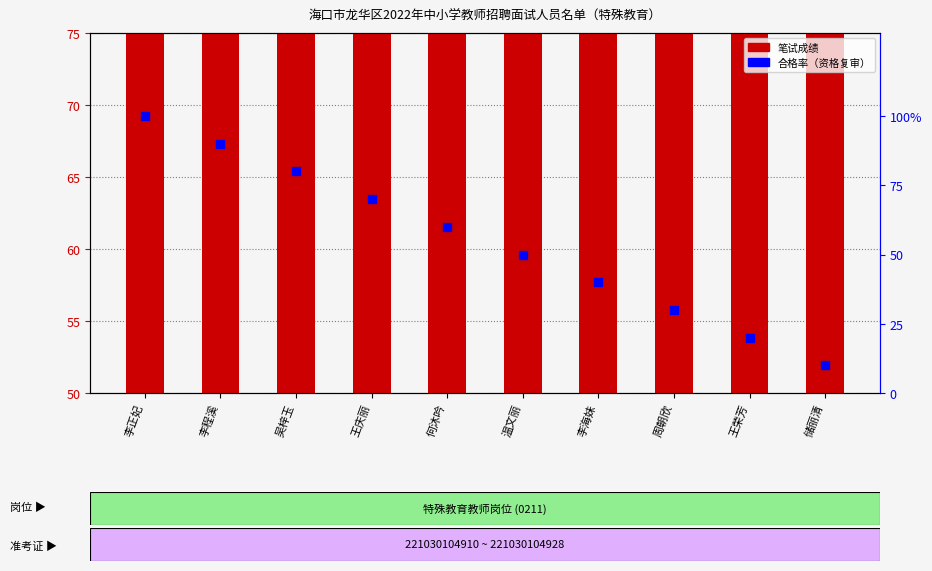

Which series has the largest total across all categories?

笔试成绩